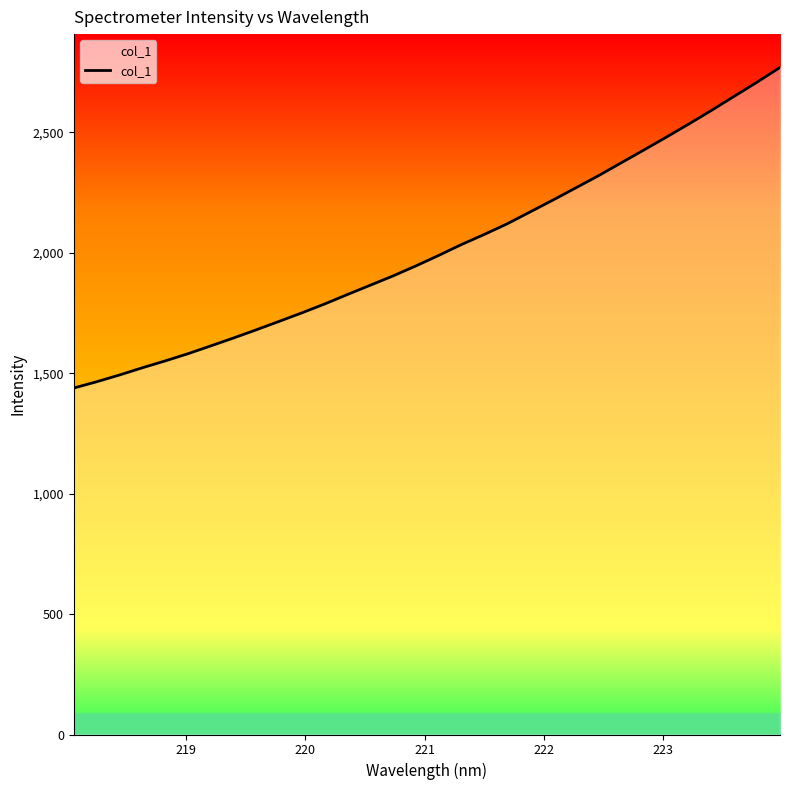

What is the smallest value displayed?

1438.7